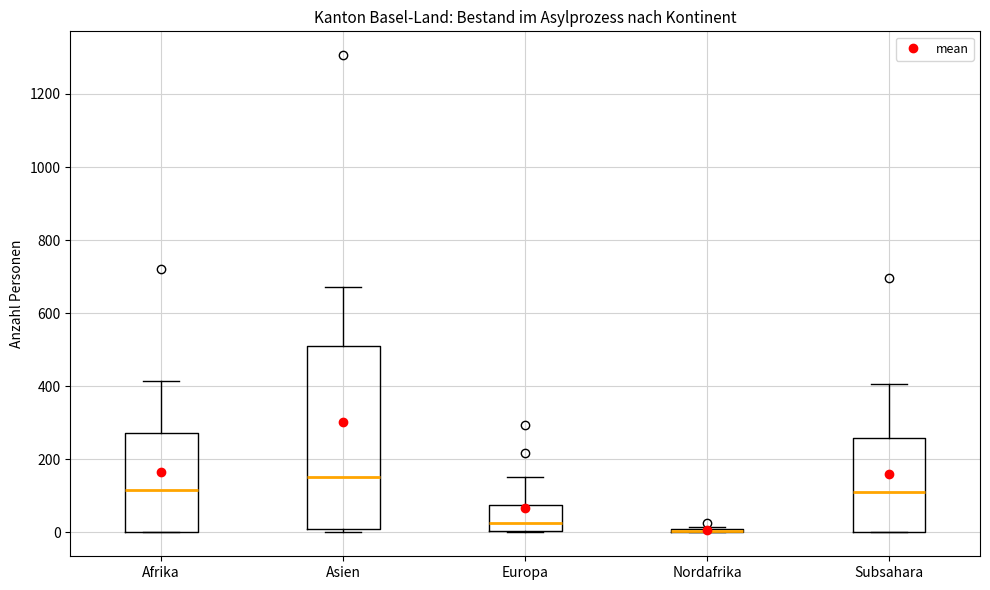

Comparing the boxes themselves (not the whiskers), which one is the tallest?

Asien